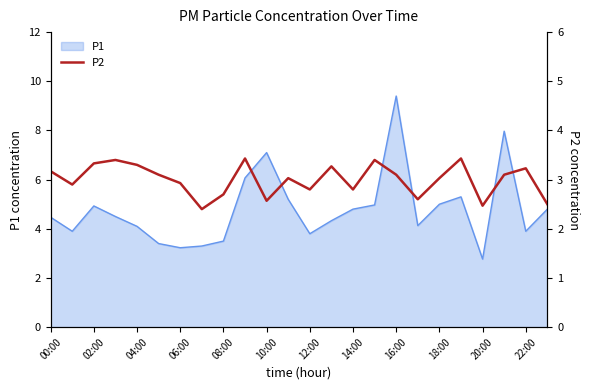

The P1 series shows 1.7 at 20:00. True or false?

False